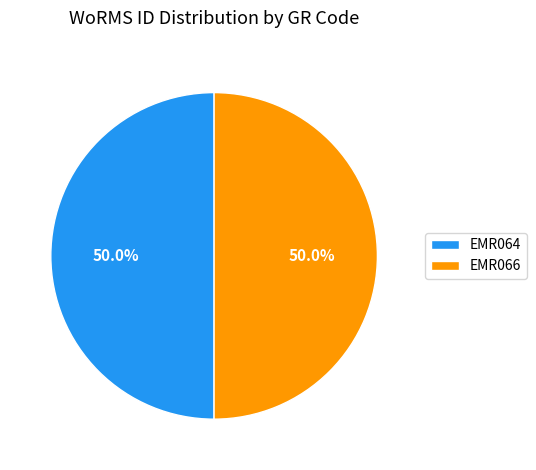

What is the ratio of the value at EMR064 to the value at EMR066?

1.0